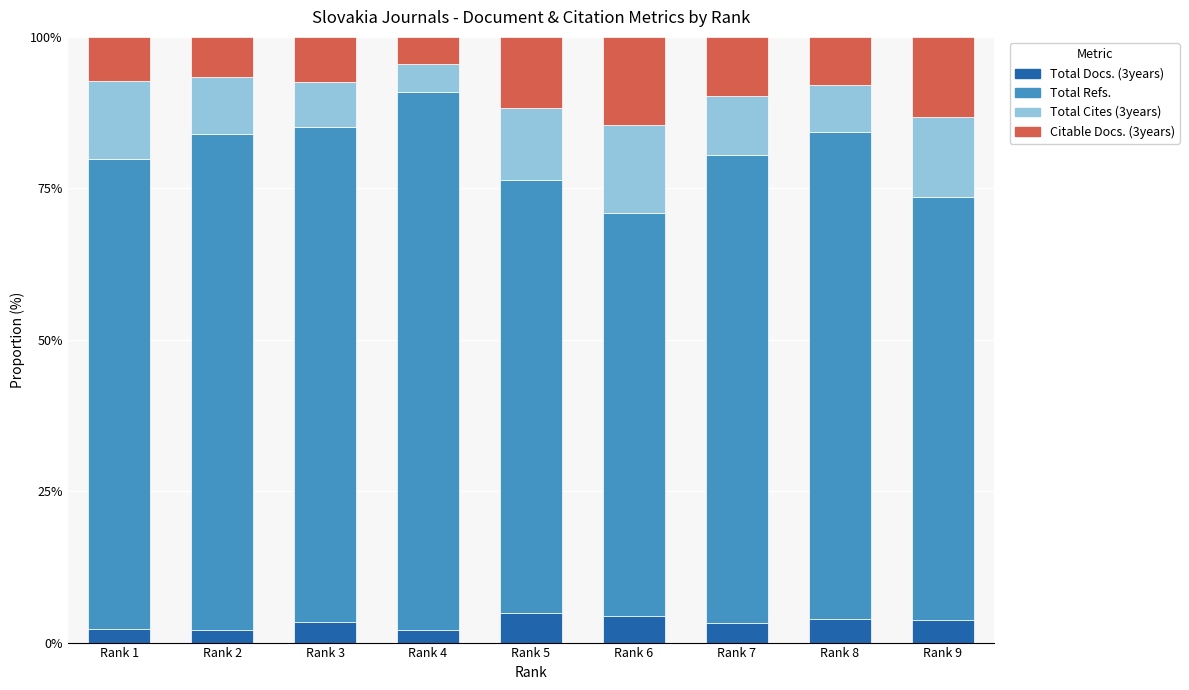

What is the total value across all series at Rank 9?

100.0